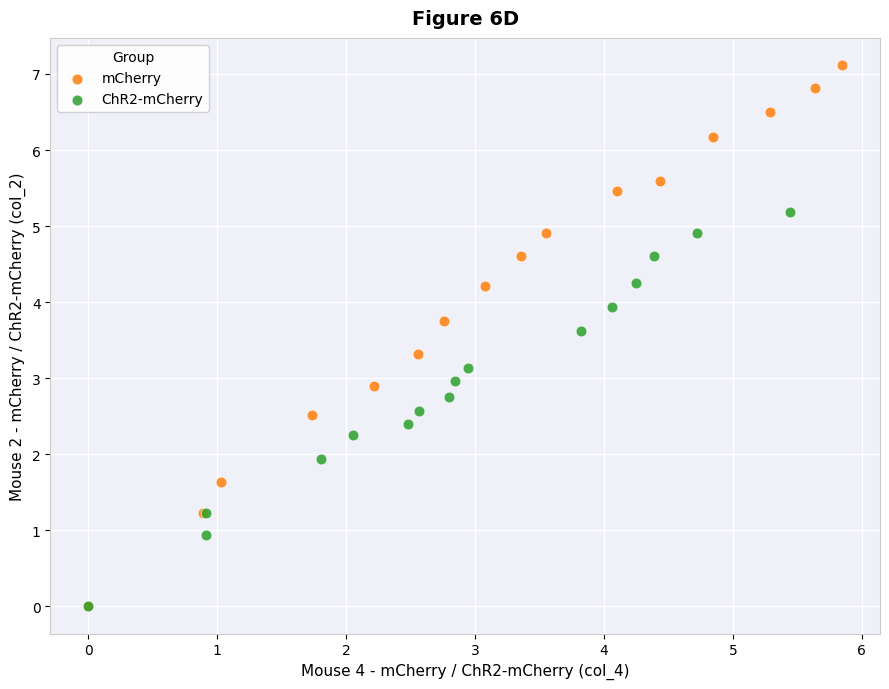

Which series reaches the maximum Y coordinate?

mCherry